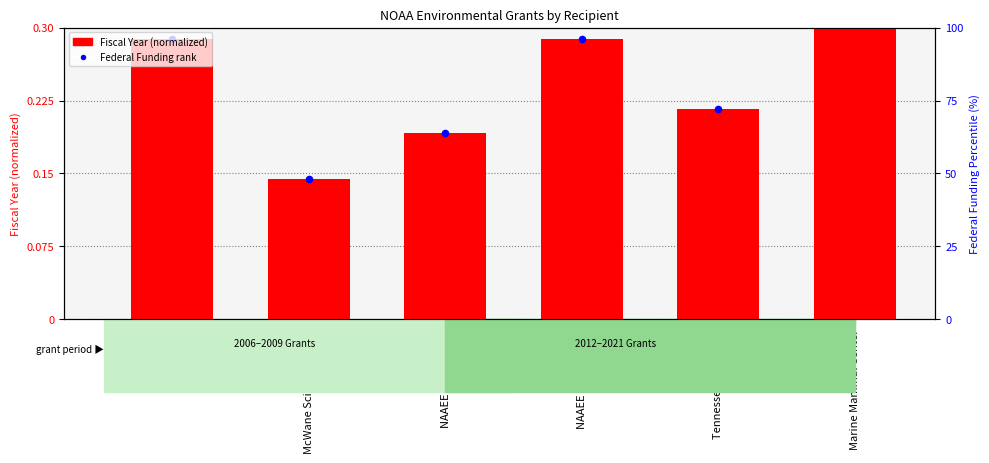

What is the total value across all series at Marine Mammal Center?

1.7